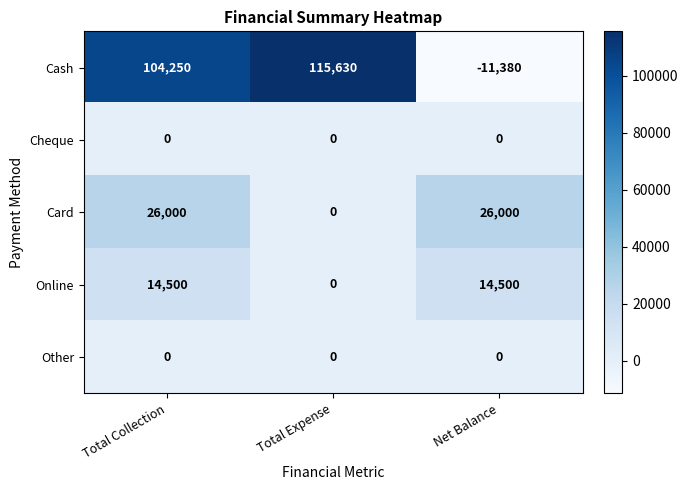

Is it true that Online equals 0 at Total Expense?

True